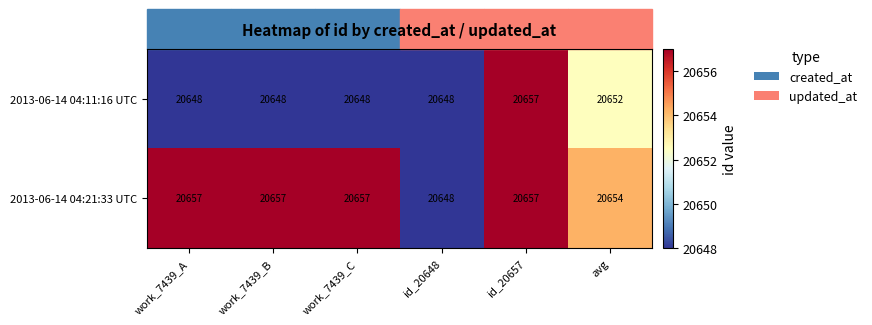

Is it true that 2013-06-14 04:21:33 UTC equals 35971 at avg?

False